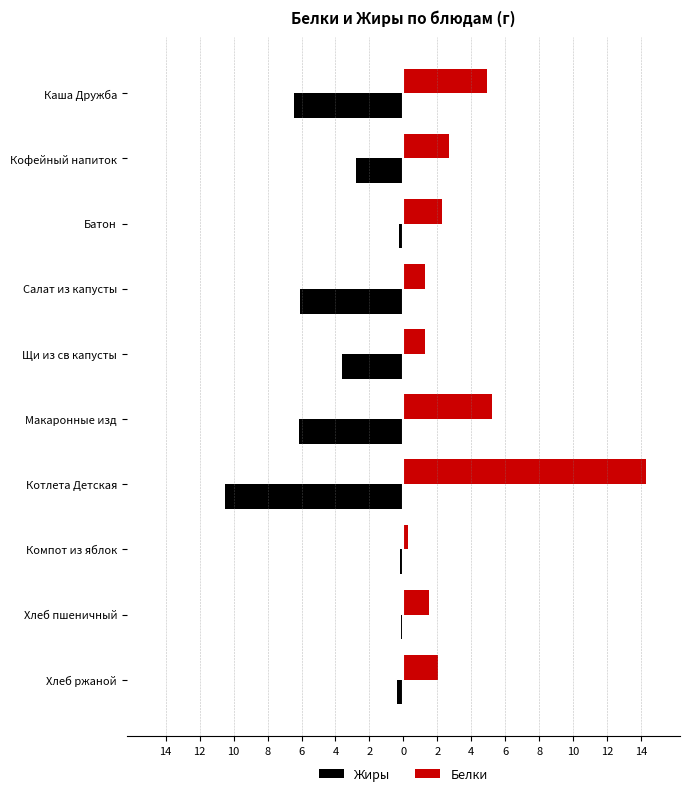

What are all the series names shown in the legend?

Жиры, Белки